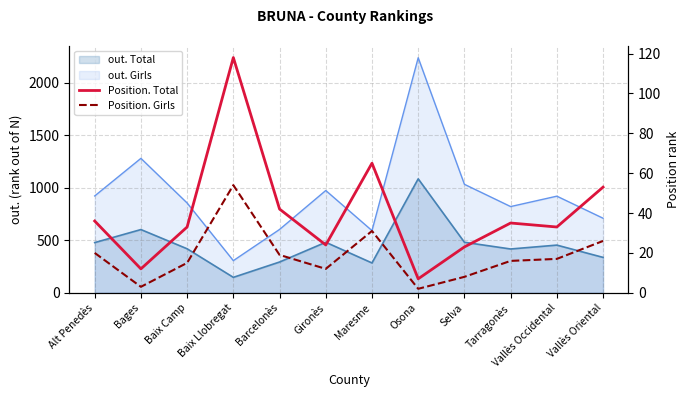

True or false: Position. Total has a value of 16 at Tarragonès.

False